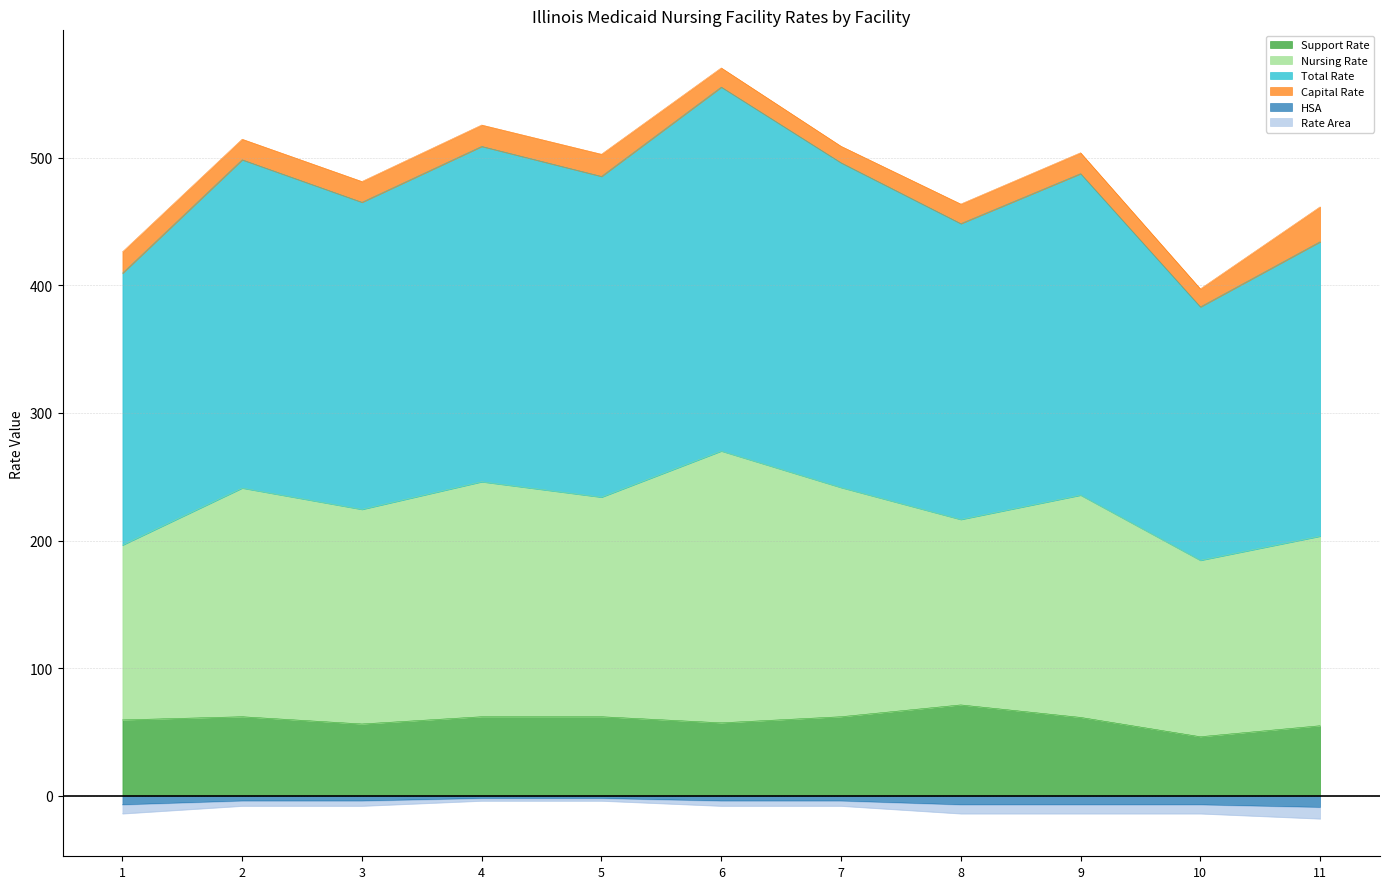

Is the value of HSA at 4 greater than the value of Total Rate at 5?

No